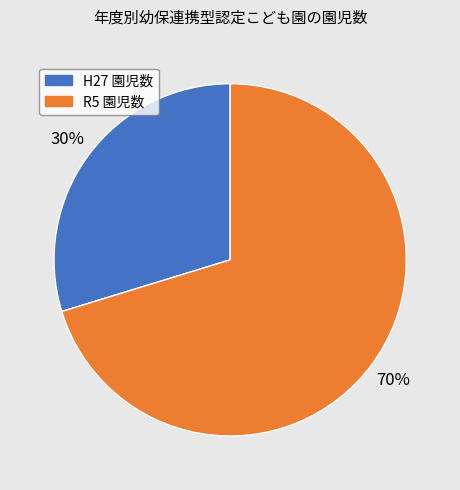

Is there any slice that represents more than half of the pie?

Yes